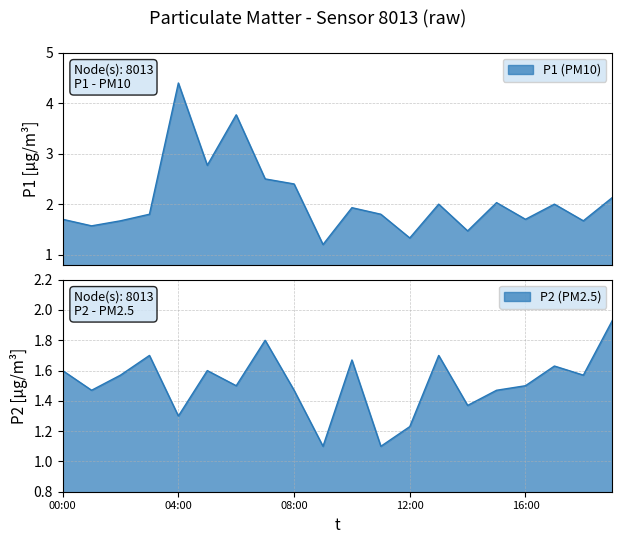

How many distinct data groups are displayed?

2